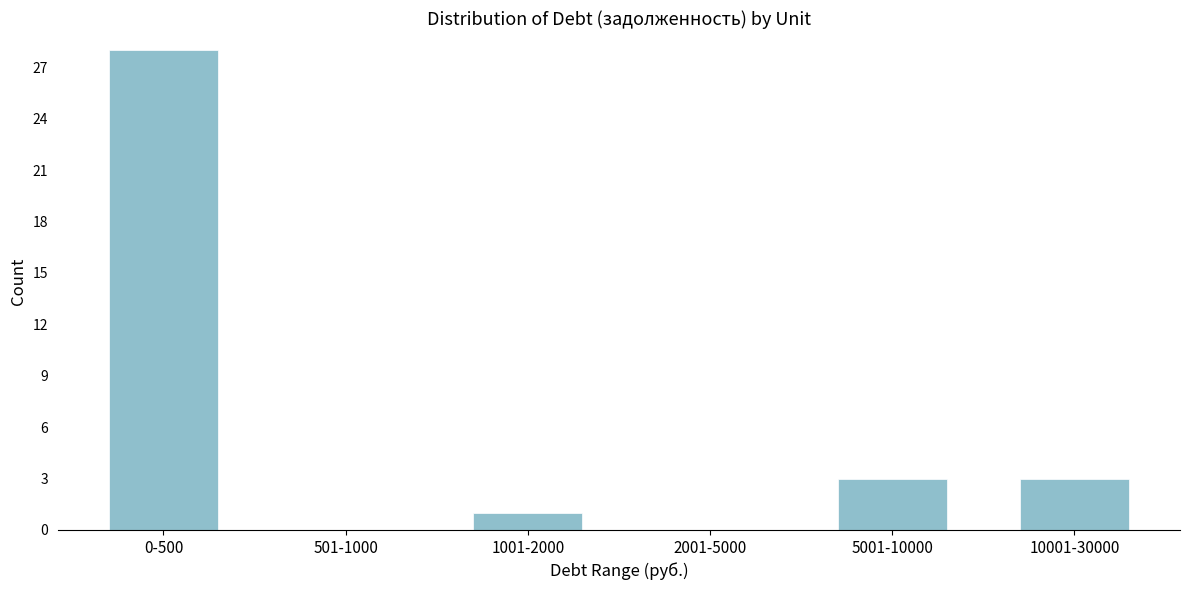

Reading left to right, extract all data points from this chart.

0-500=28	501-1000=0	1001-2000=1	2001-5000=0	5001-10000=3	10001-30000=3